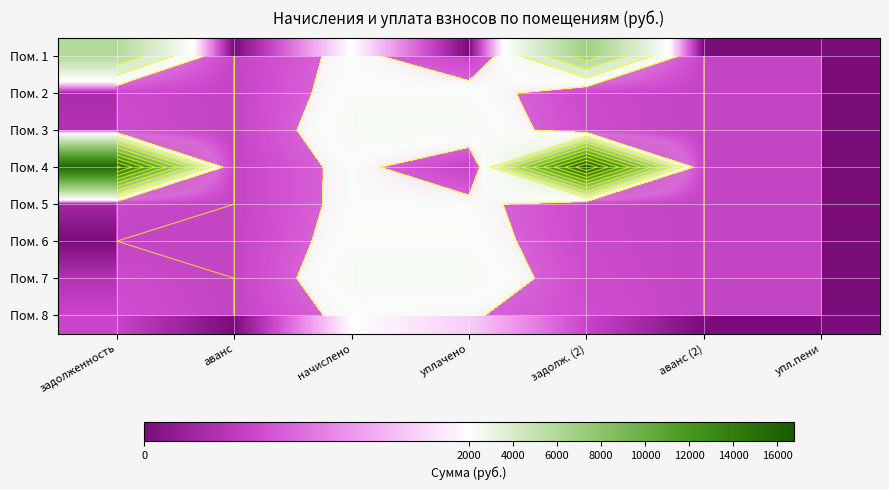

At how many categories does at least one series exceed 8679?

2